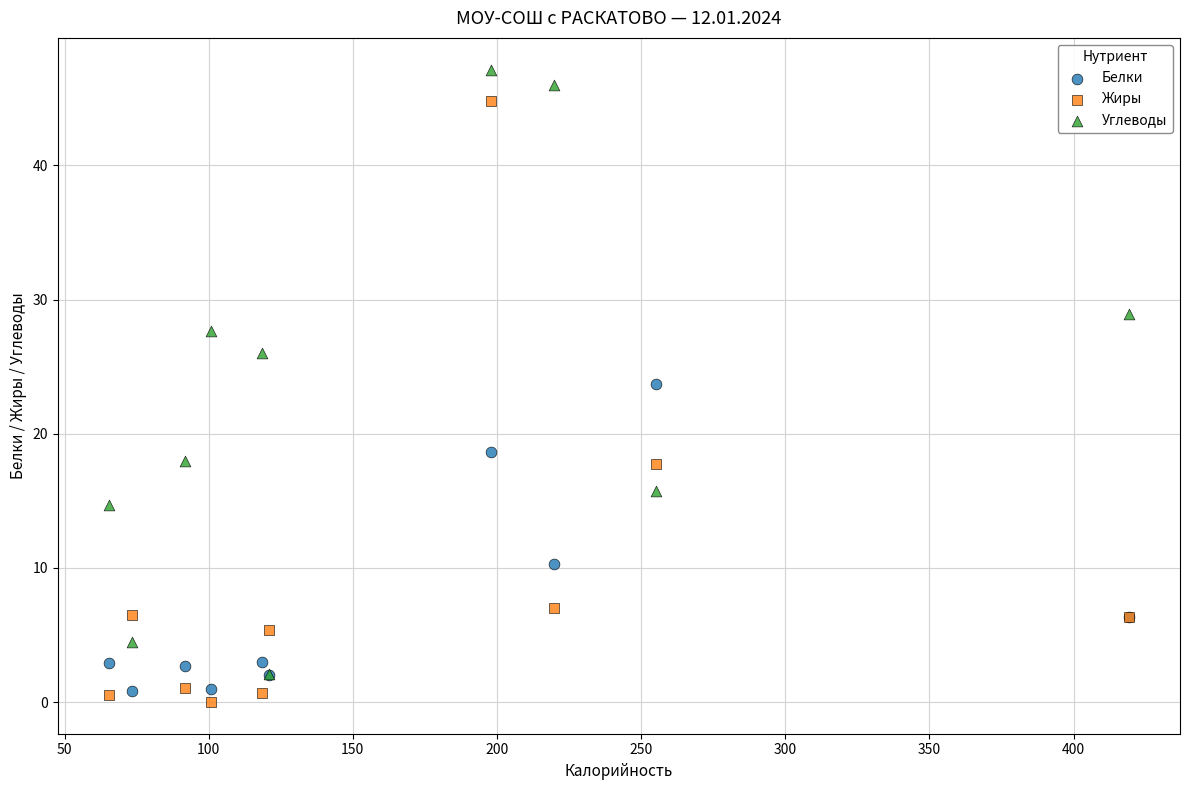

In the Жиры series, what Y value is closest to 22?

17.8